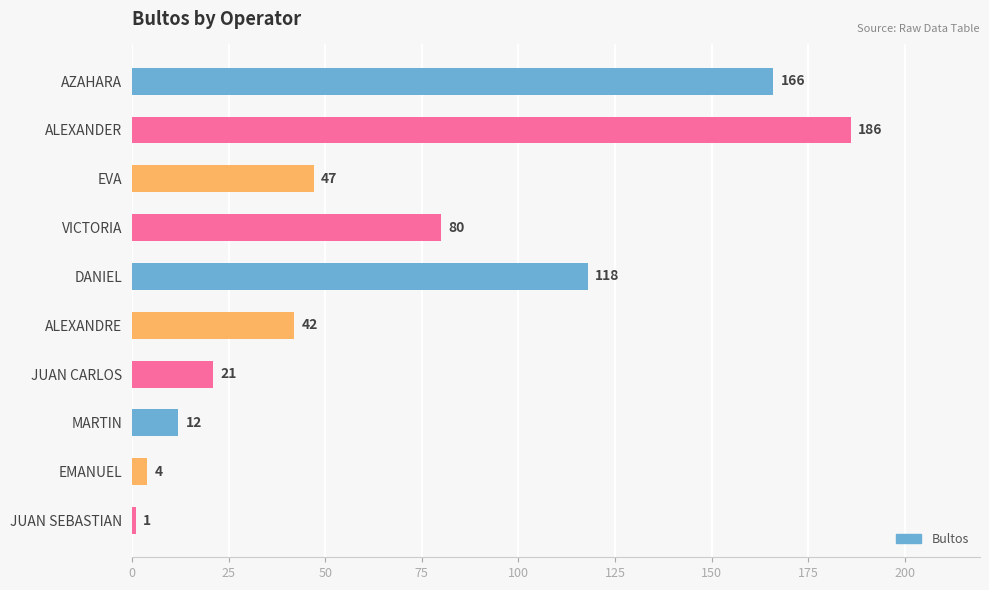

Which category has the highest value across all series?

ALEXANDER